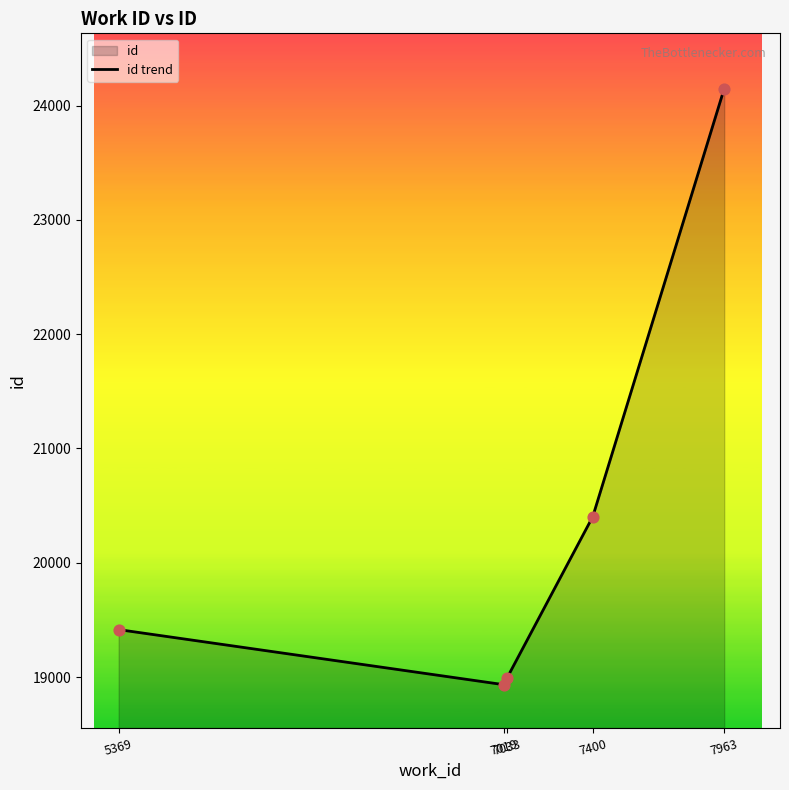

What is the change in value from 7033 to 7400?

+1411